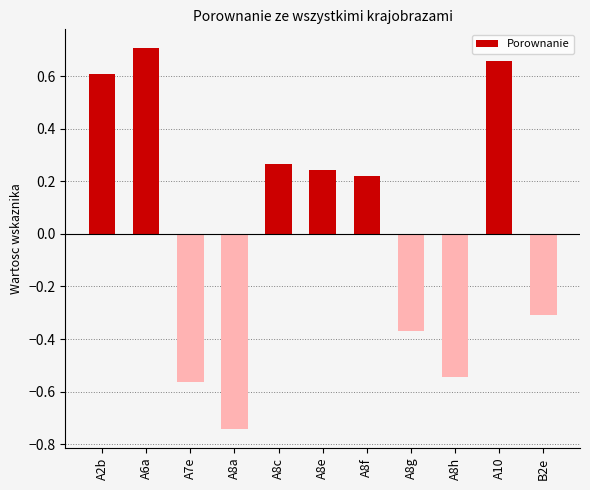

Read the value at A2b.

0.6